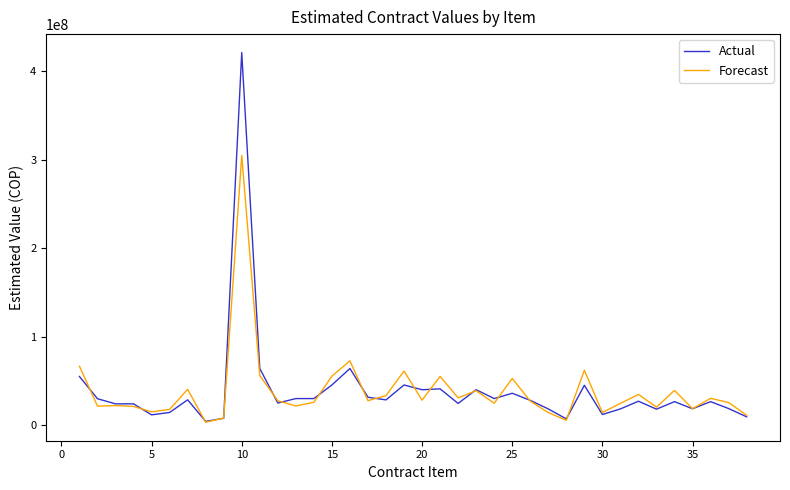

Rank the series by their maximum value, from highest to lowest.

Actual, Forecast